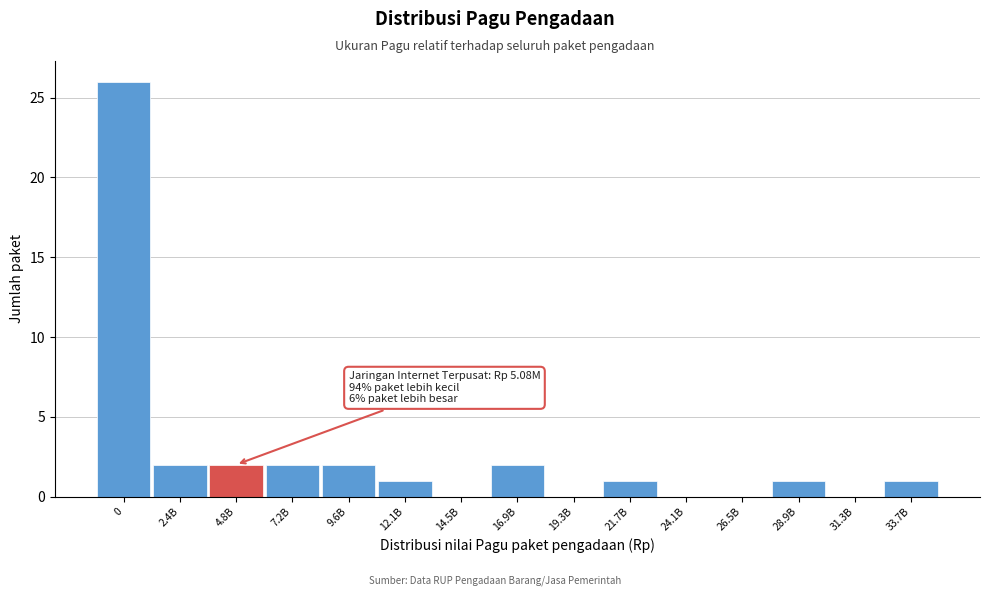

Reading left to right, extract all data points from this chart.

0=26	2.4B=2	4.8B=2	7.2B=2	9.6B=2	12.1B=1	14.5B=0	16.9B=2	19.3B=0	21.7B=1	24.1B=0	26.5B=0	28.9B=1	31.3B=0	33.7B=1